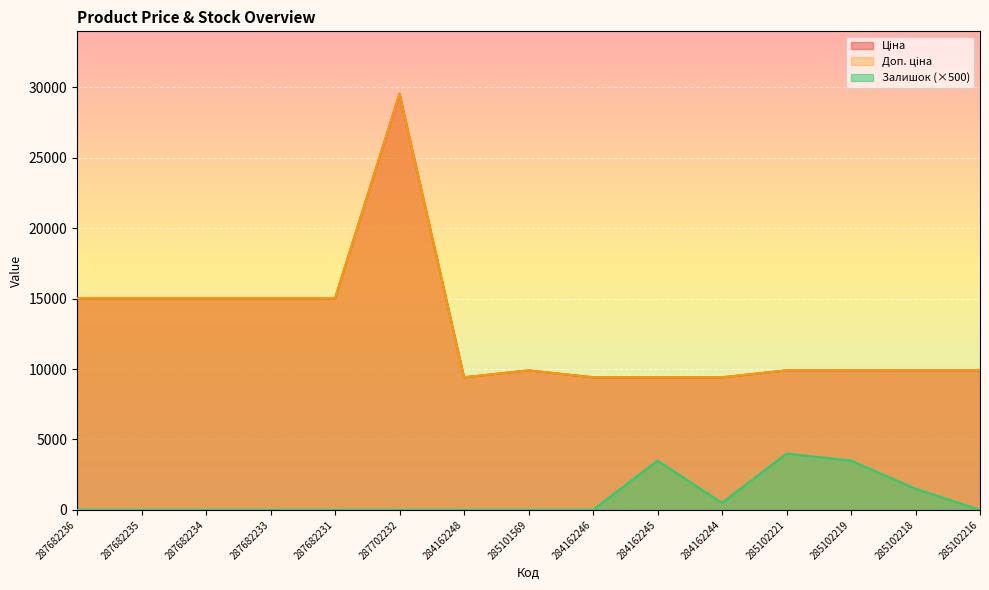

At which category does Залишок reach its first local valley?

284162244